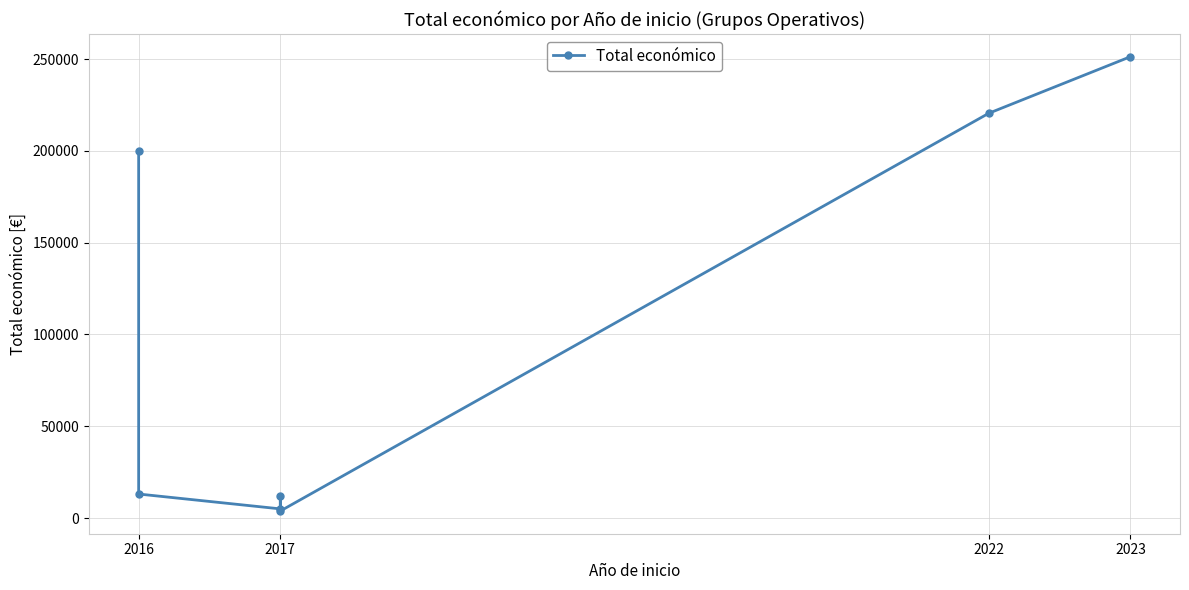

The value at 2022 is 322430. True or false?

False